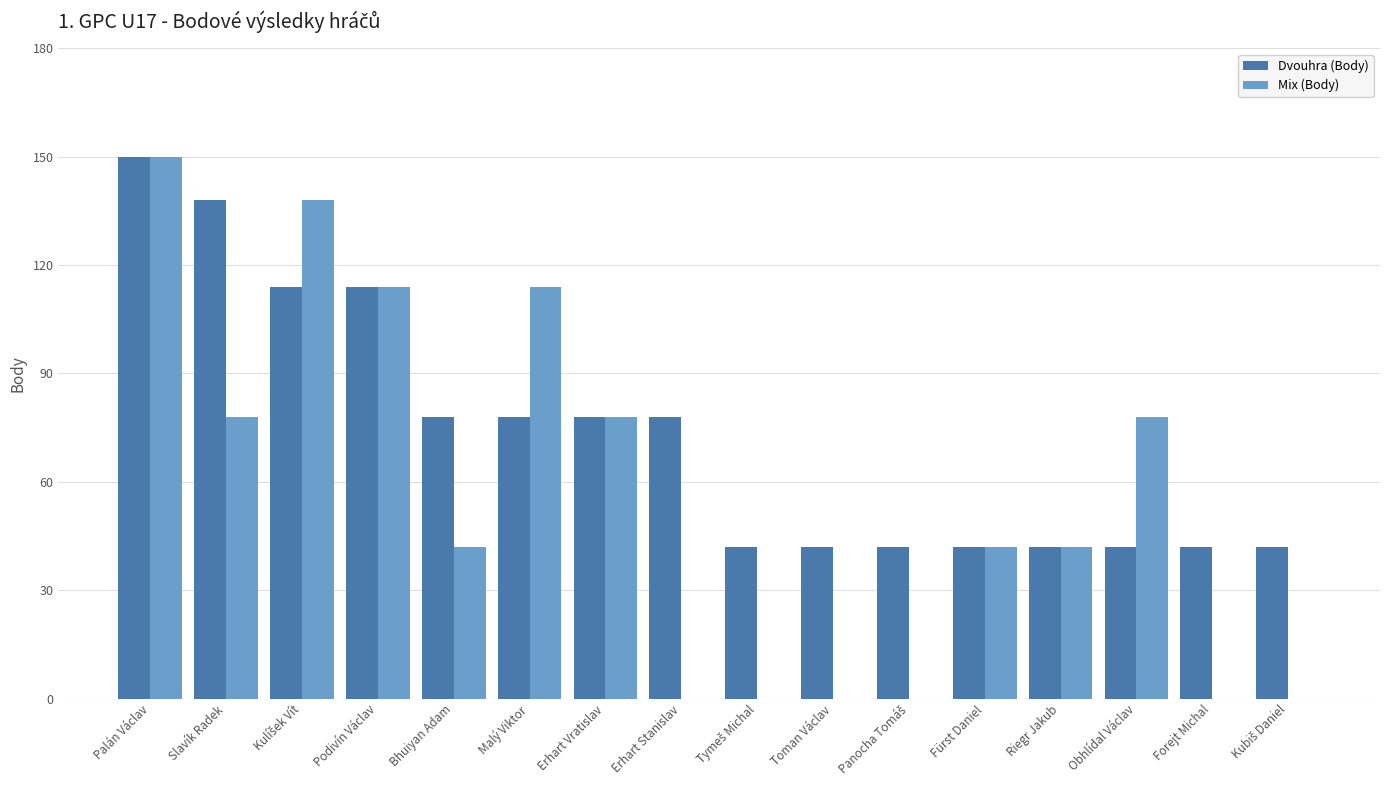

Between Palán Václav and Slavík Radek, which series saw the biggest shift?

Mix (Body)